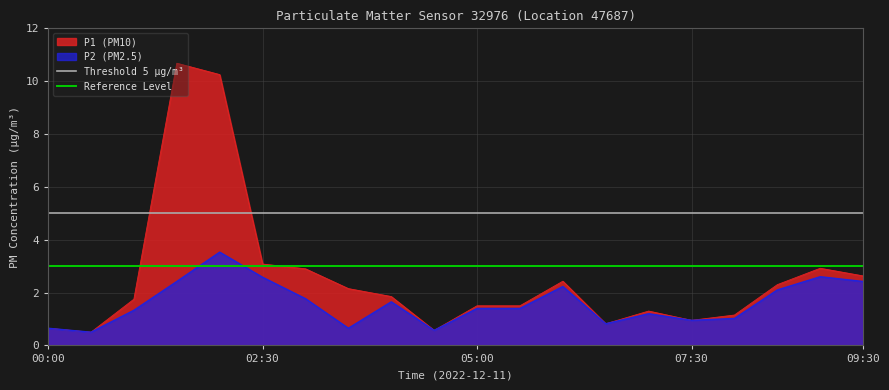

What is the maximum value for P2 (PM2.5)?

3.5